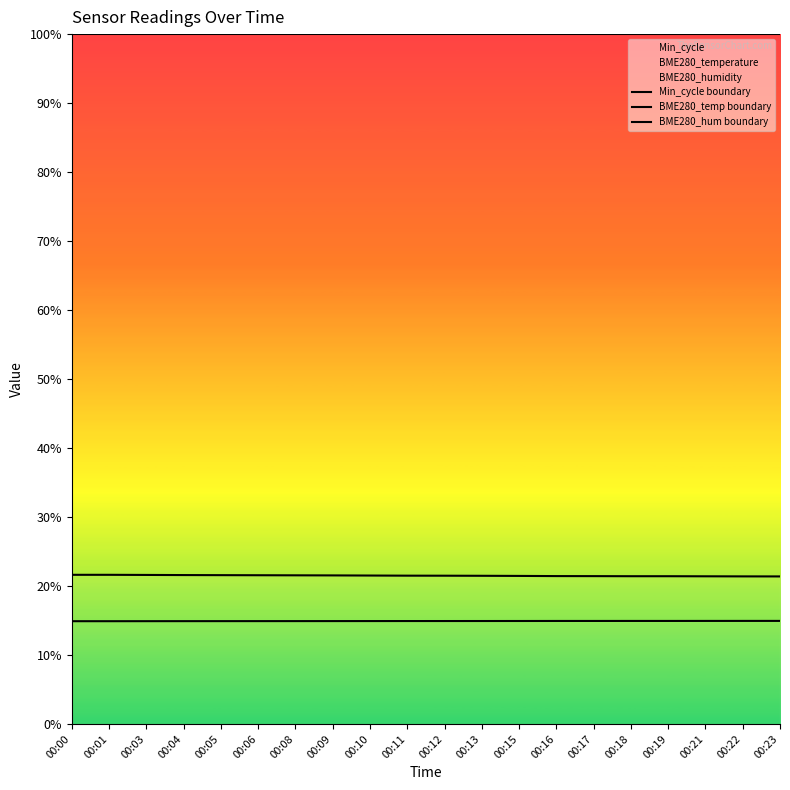

What is the minimum value for Min_cycle?

14.9